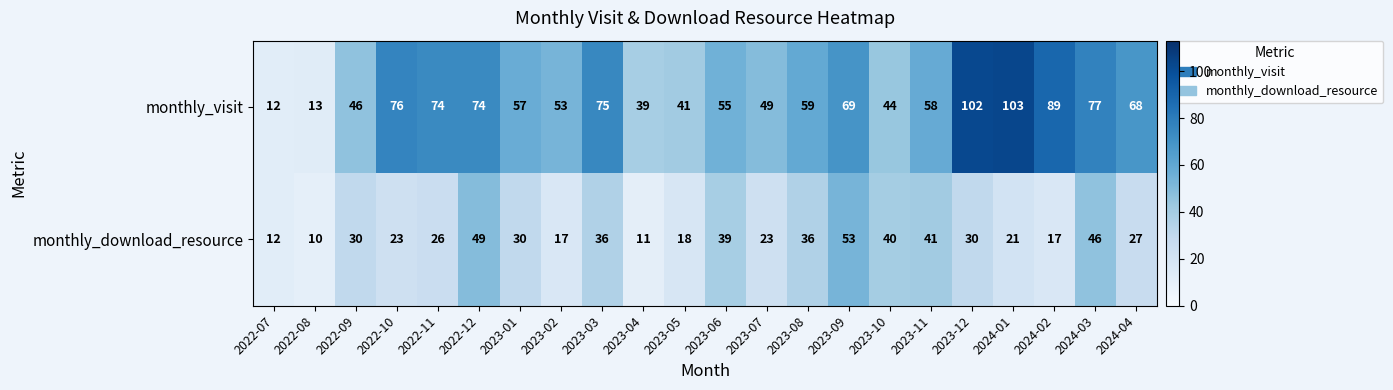

Which series has the widest spread of values?

monthly_visit